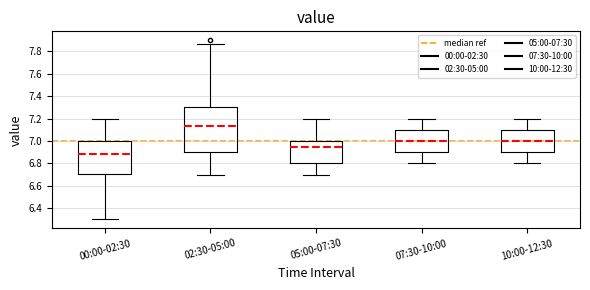

Reading left to right, transcribe this box plot: for each box, give where its median line is, the range the box spans, and where its two whiskers end, as read against the y-axis. The values are not printed on the chart, so give them approximately, as read against the axis.

00:00-02:30: median 6.88, box 6.70 to 7.00, whiskers 6.30 to 7.20
02:30-05:00: median 7.14, box 6.90 to 7.30, whiskers 6.70 to 7.88
05:00-07:30: median 6.96, box 6.80 to 7.00, whiskers 6.70 to 7.20
07:30-10:00: median 7.00, box 6.90 to 7.10, whiskers 6.80 to 7.20
10:00-12:30: median 7.00, box 6.90 to 7.10, whiskers 6.80 to 7.20